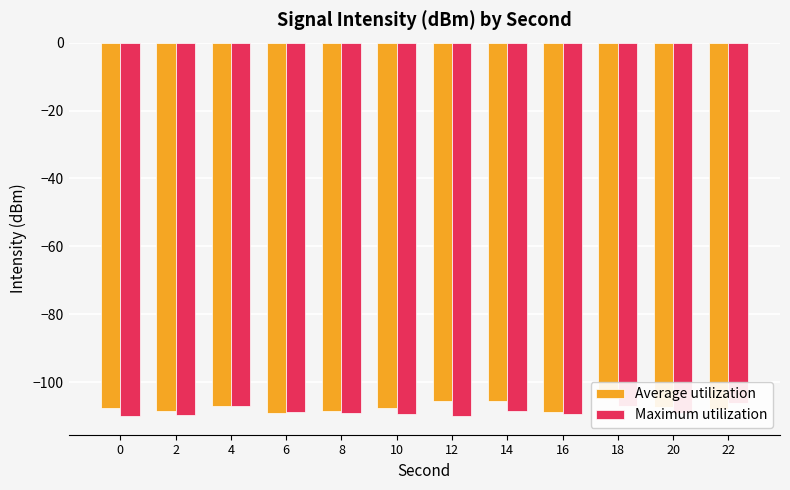

Between 6 and 22, which series saw the biggest shift?

Maximum utilization